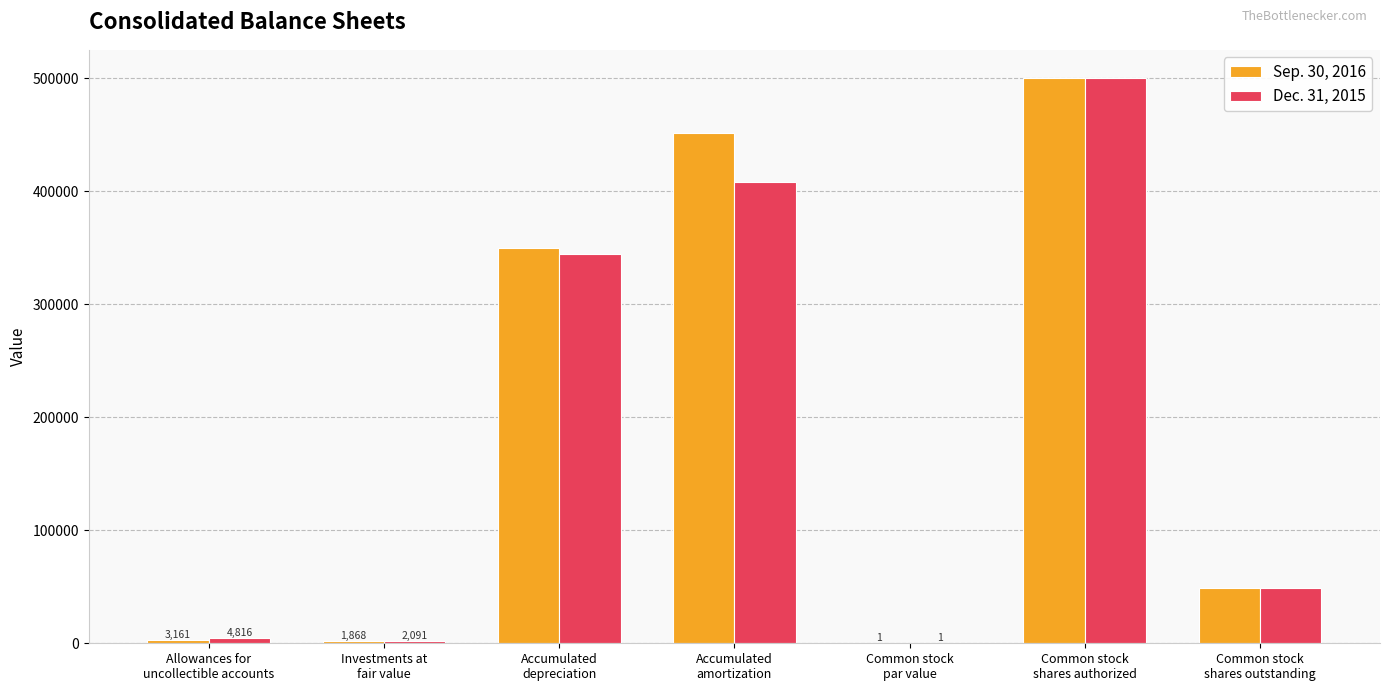

What is the maximum value shown in the chart?

500000